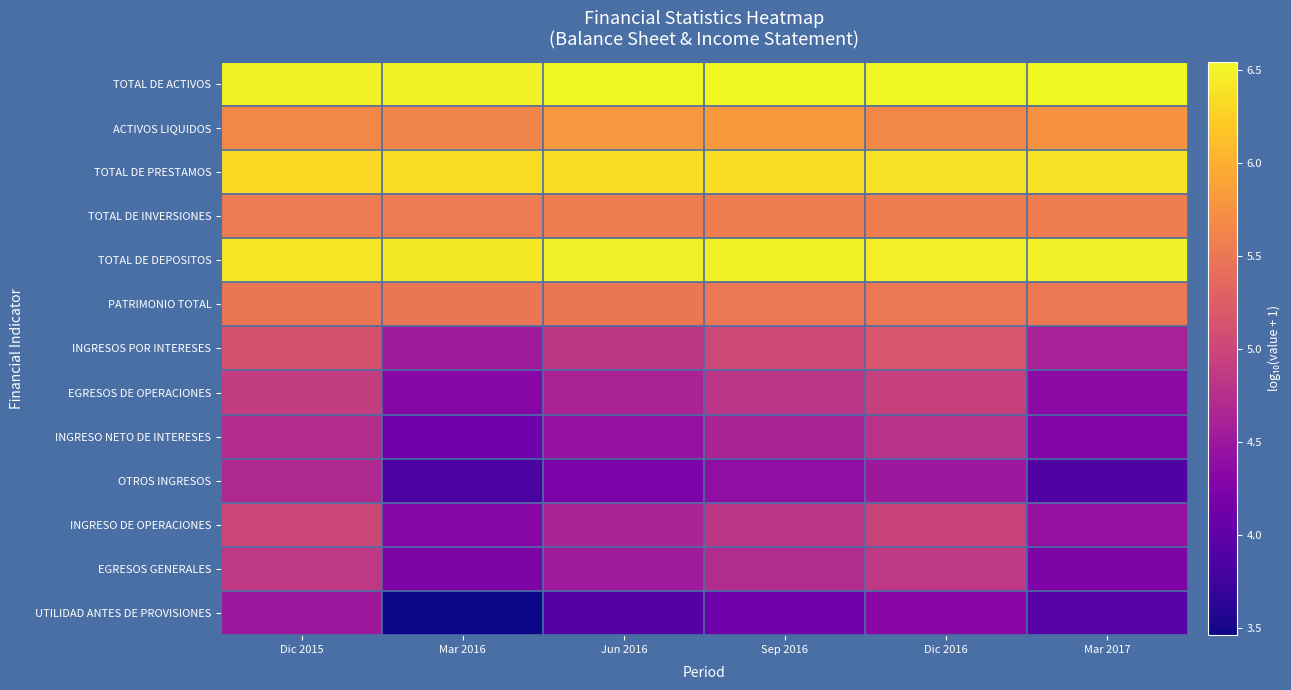

At which category does the chart reach its minimum across all series?

Mar 2016